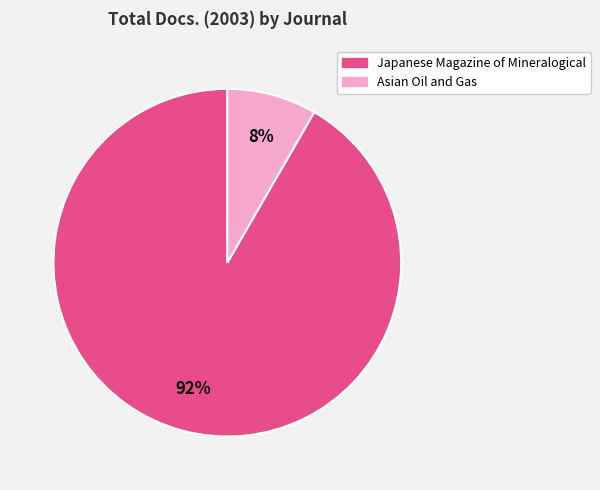

Do Asian Oil and Gas and Japanese Magazine of Mineralogical together represent more than half of the pie?

Yes